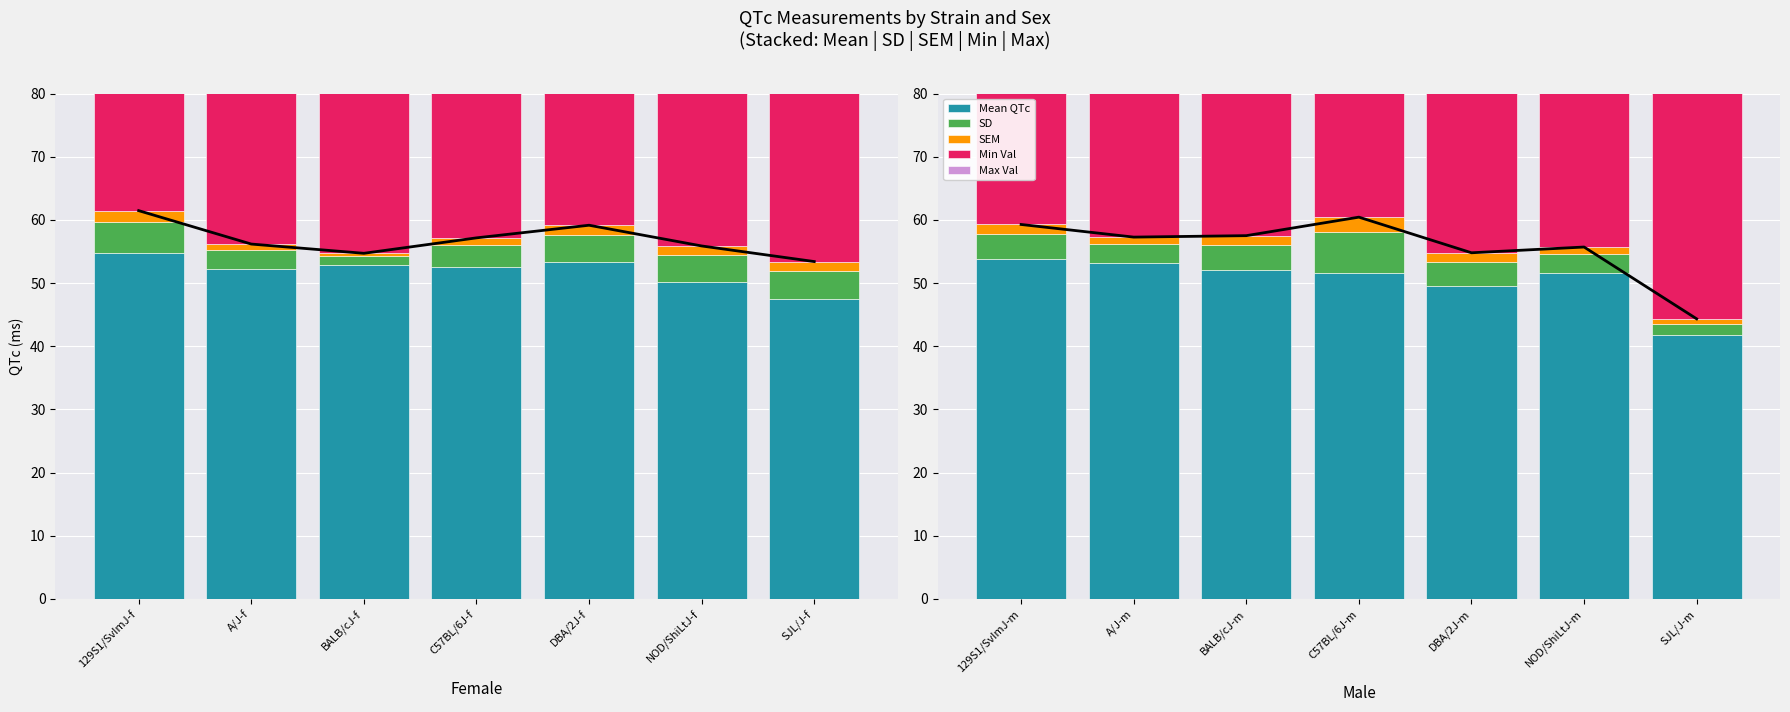

Which label corresponds to the largest value in the chart?

129S1/SvImJ-m